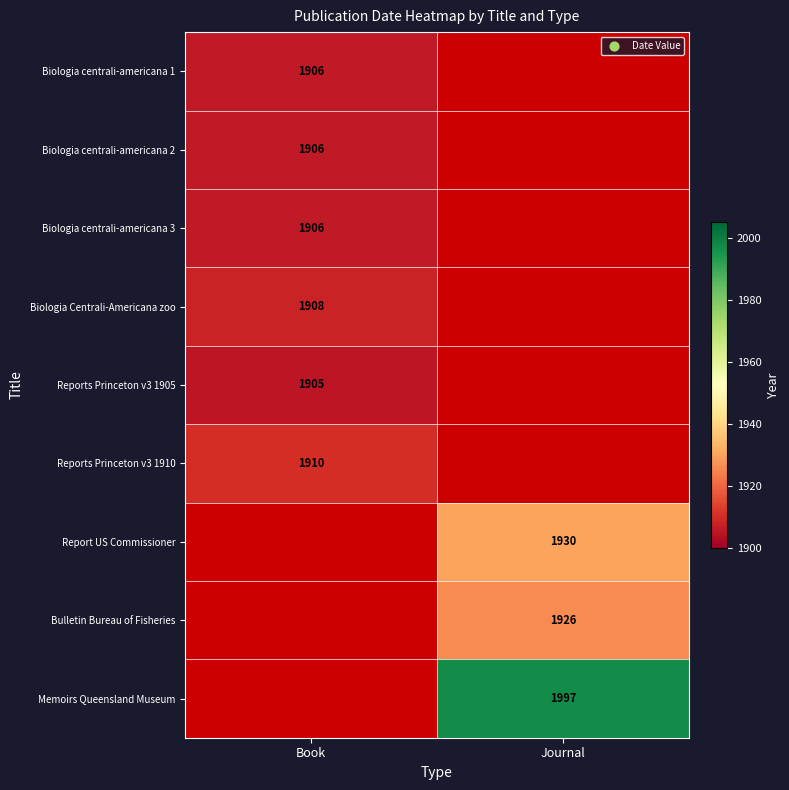

Is it true that Biologia centrali-americana 3 equals 1906 at Book?

True